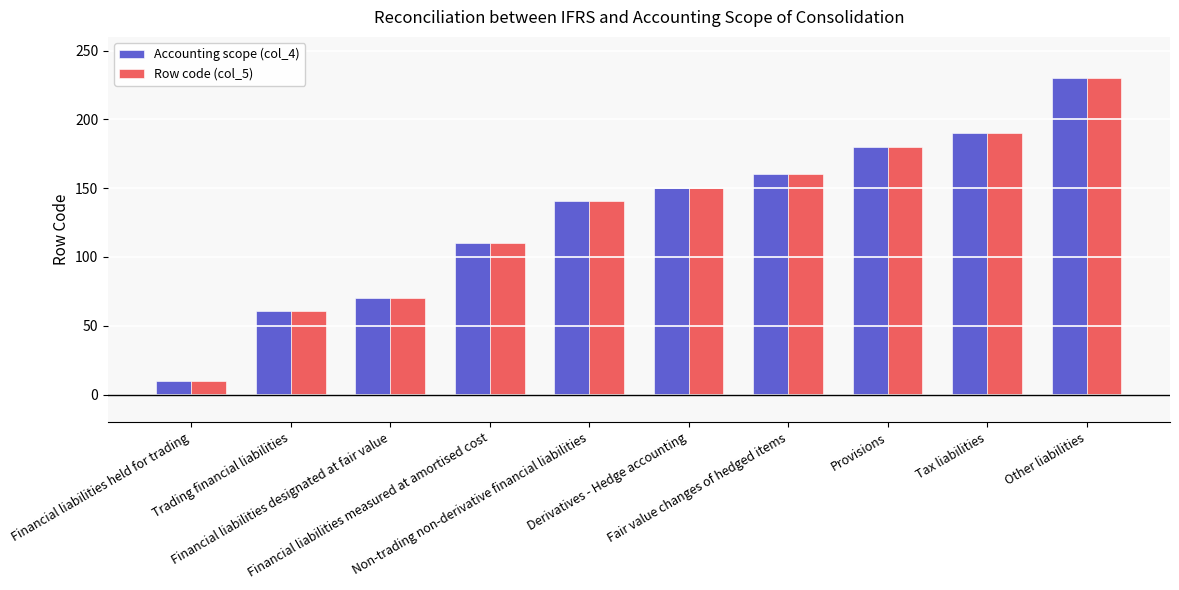

What is the difference between the Accounting scope (col_4) values at Derivatives - Hedge accounting and Financial liabilities designated at fair value?

80